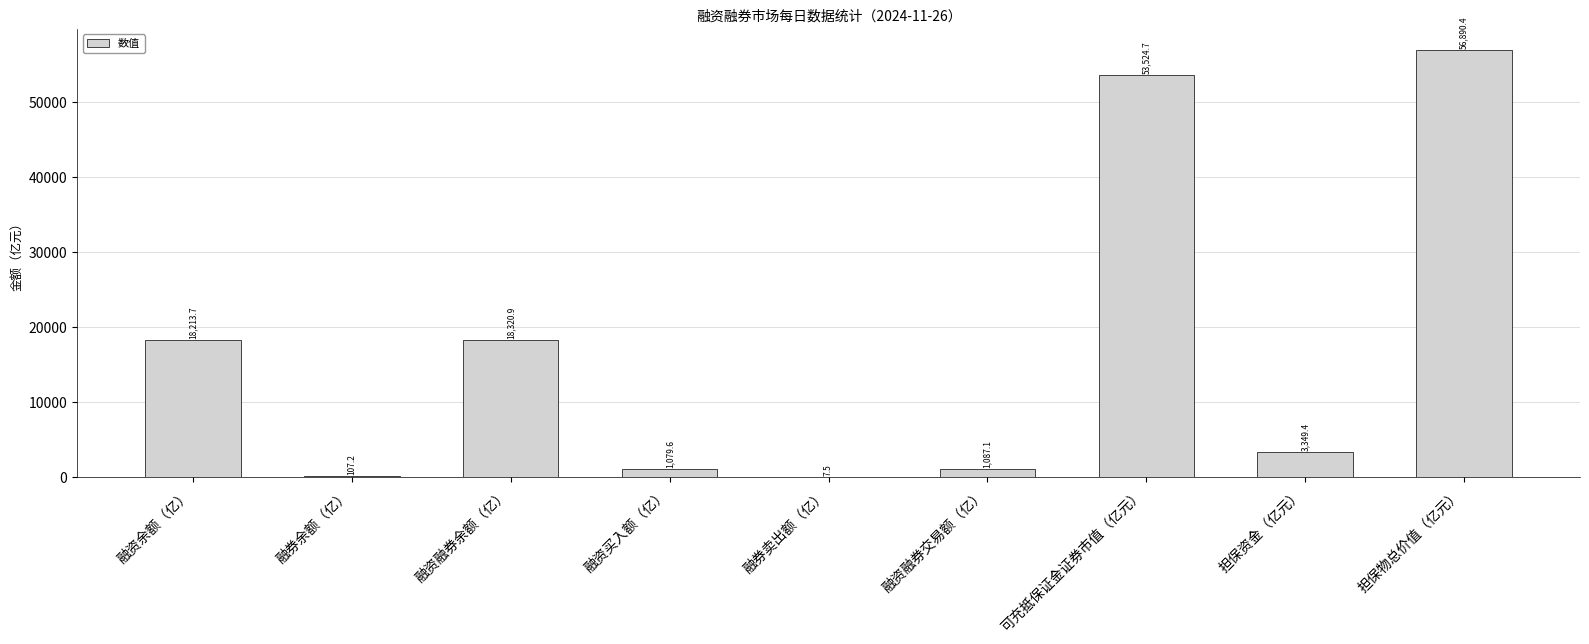

Are the bars horizontal?

No